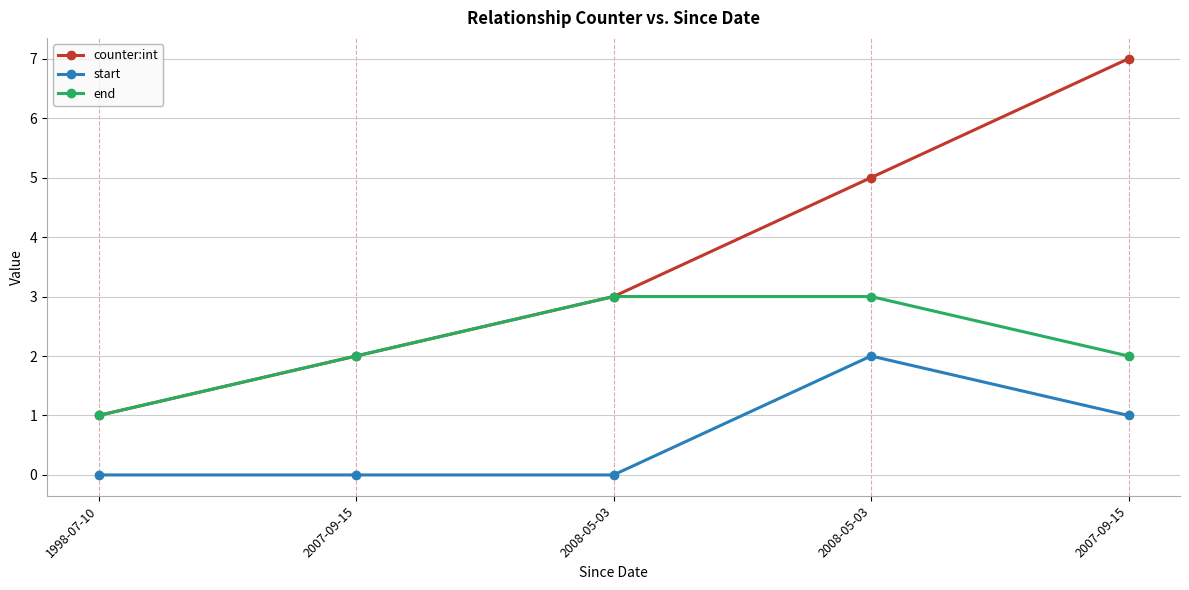

Does the chart have visible grid lines?

Yes